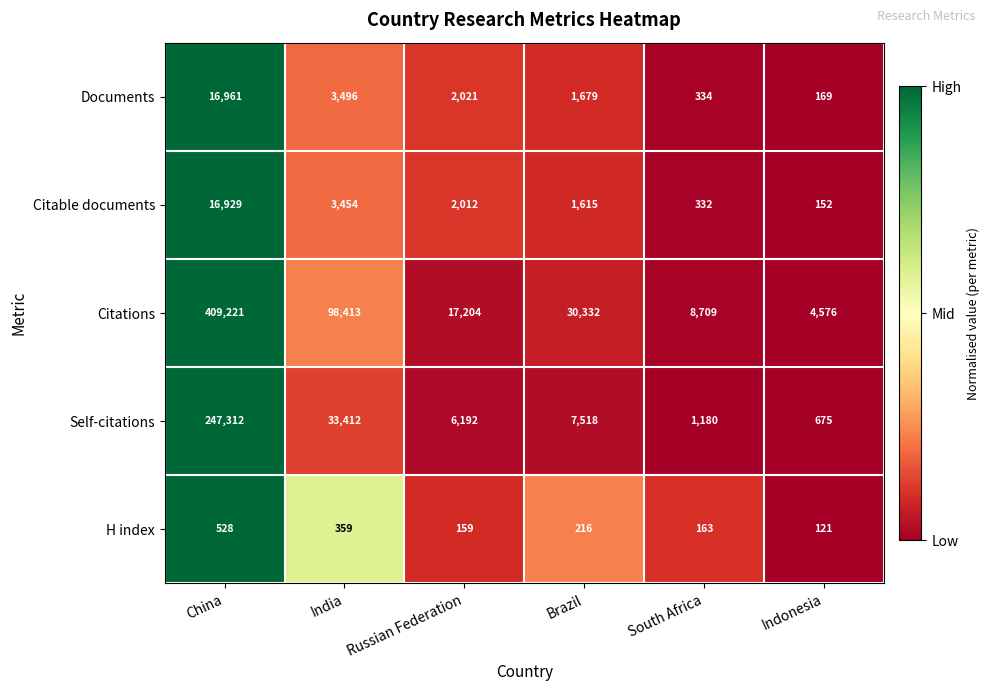

At which label does Citations first exceed 30332?

China